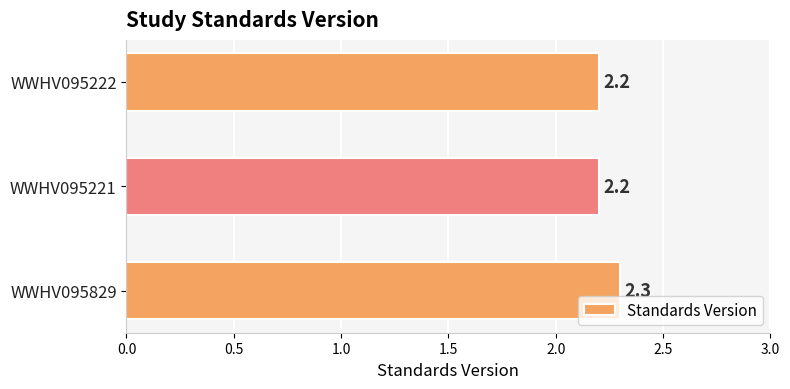

What is the maximum value shown in the chart?

2.3